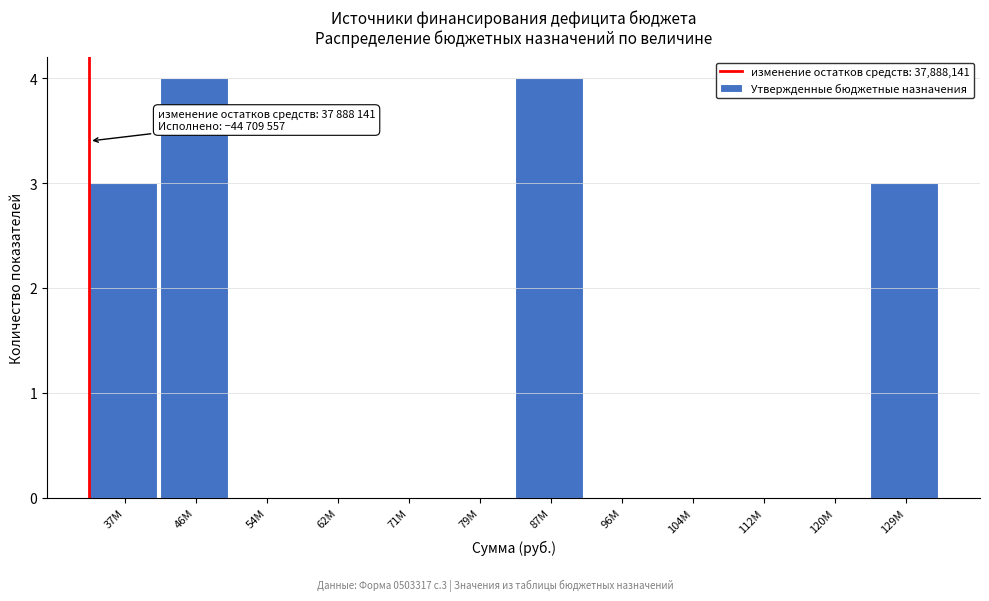

Reading left to right, list all the values displayed in this chart.

37M=3	46M=4	54M=0	62M=0	71M=0	79M=0	87M=4	96M=0	104M=0	112M=0	120M=0	129M=3